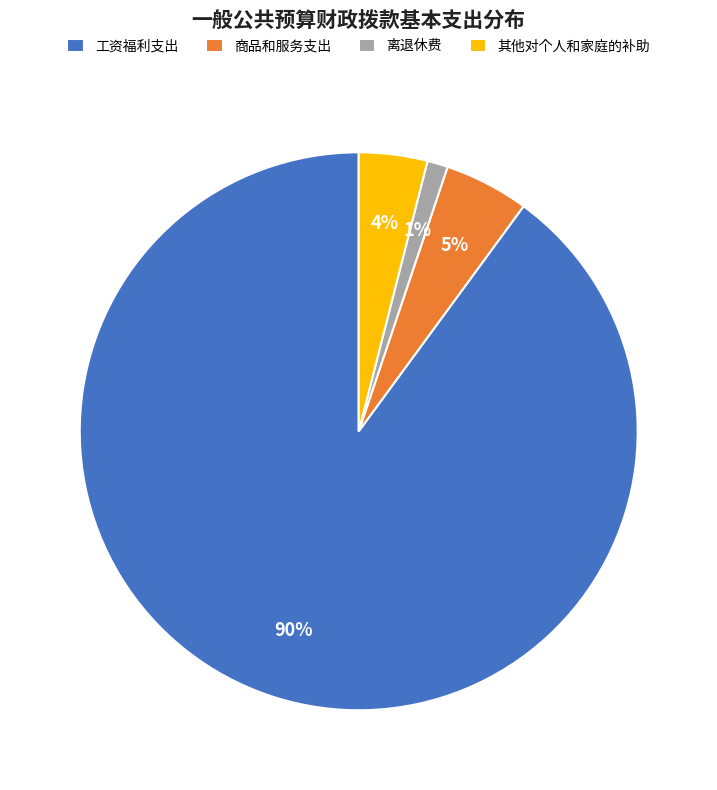

Combined, do 离退休费 and 其他对个人和家庭的补助 account for over 50%?

No